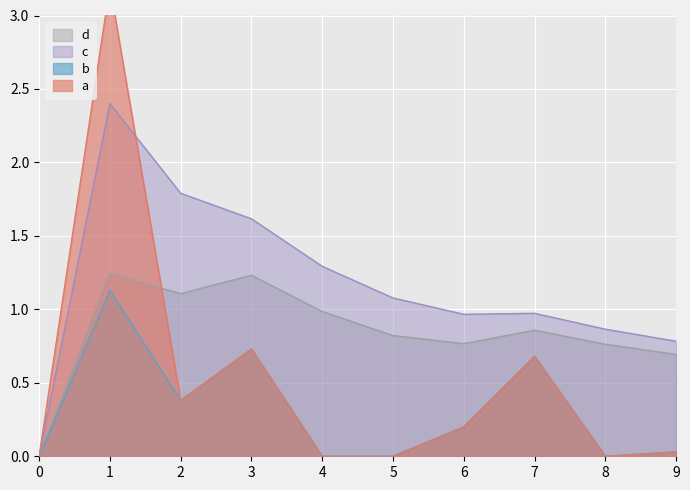

True or false: c has a value of 1.6 at 3.

True